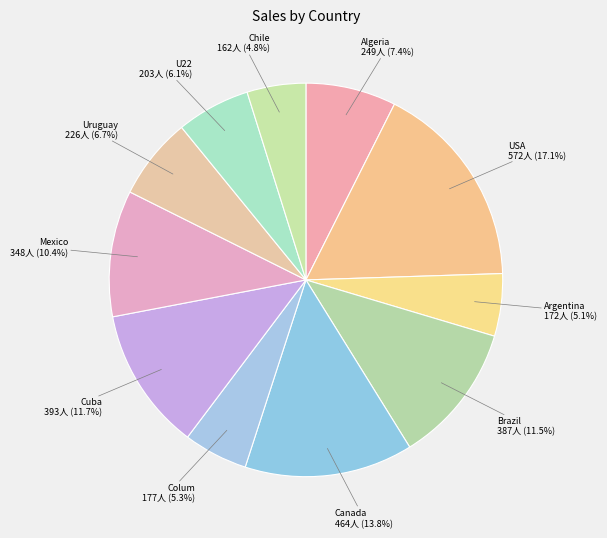

To the nearest percent, what is the difference between the largest and smallest slice percentages?

12%